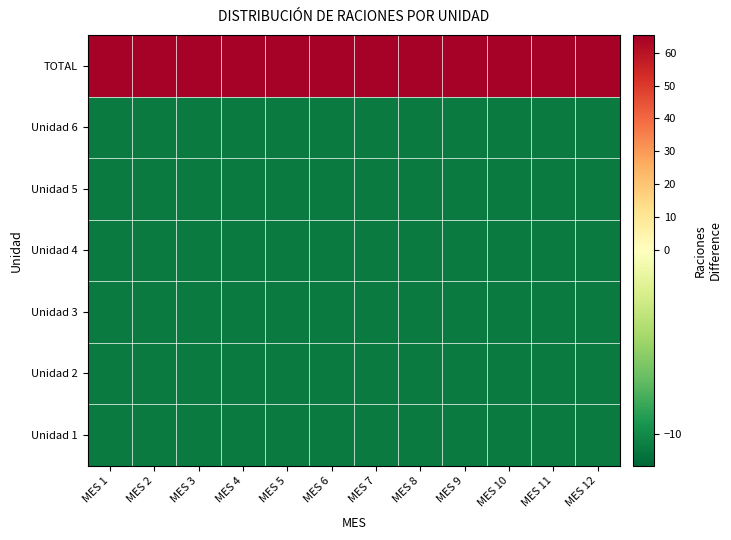

Which has a higher value, MES 2 or MES 5?

MES 2